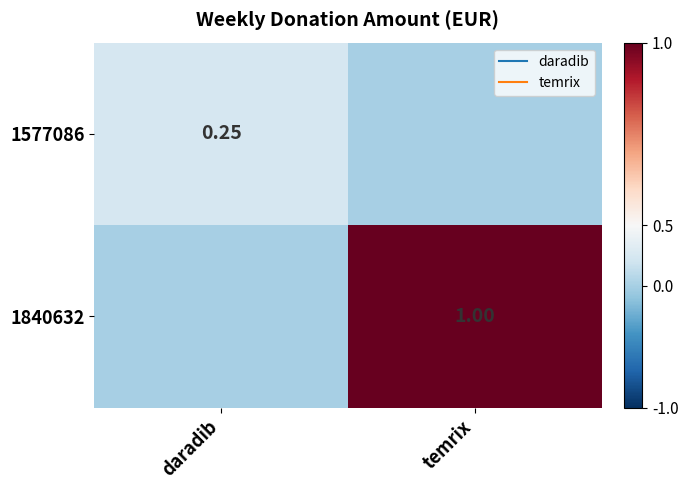

Which category has the highest value across all series?

temrix